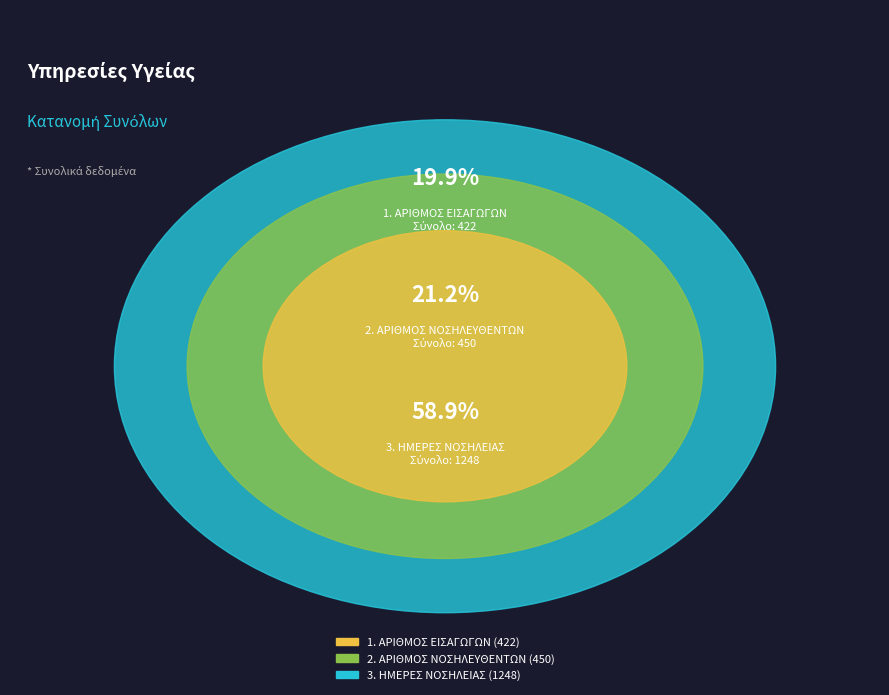

Is it true that 2. ΑΡΙΘΜΟΣ ΝΟΣΗΛΕΥΘΕΝΤΩΝ is 28% of the pie?

False